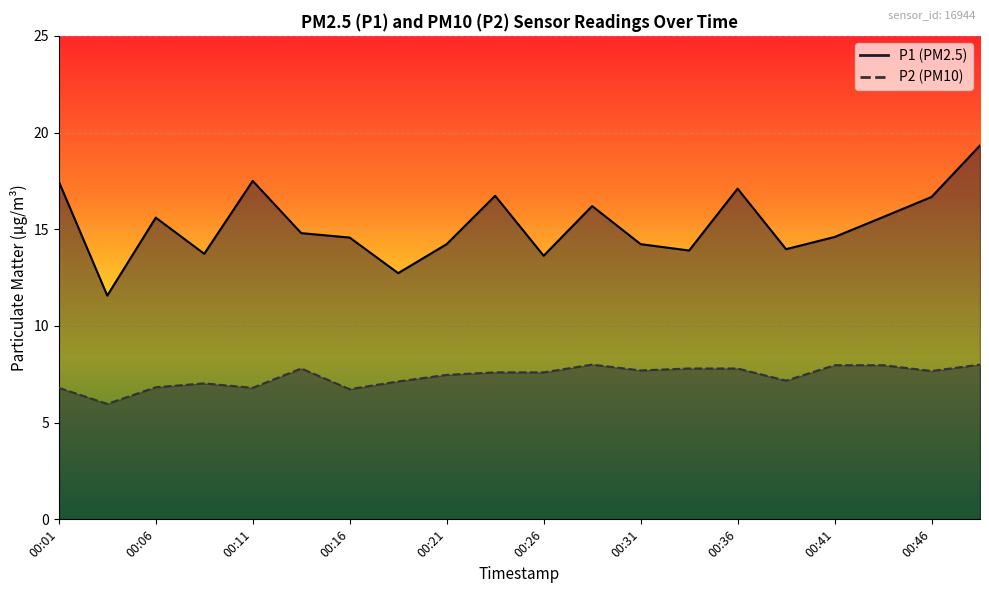

True or false: P1 and P2 intersect in this chart.

False